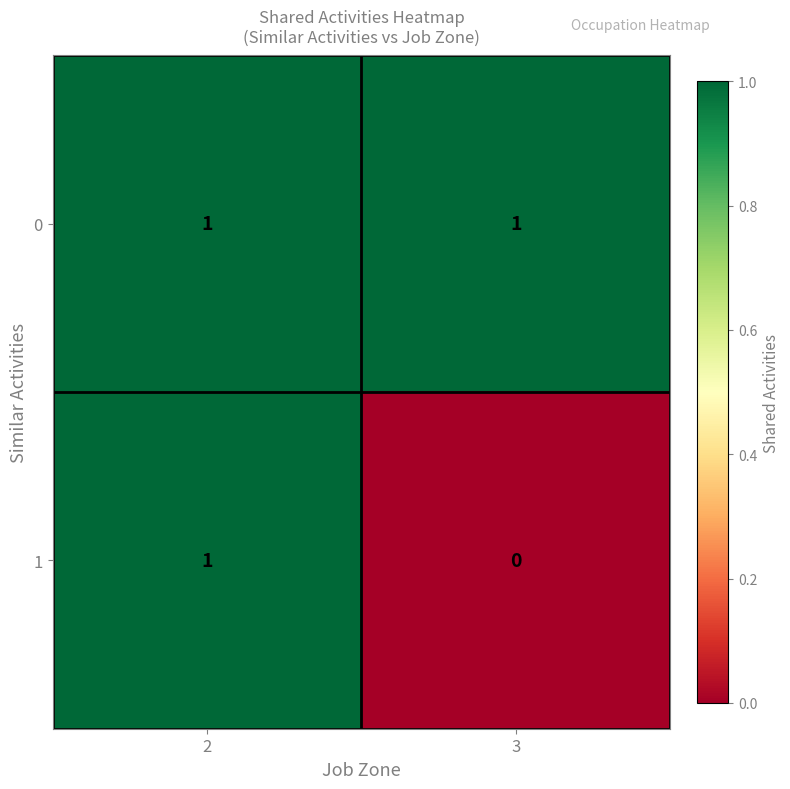

Count the number of data series in this chart.

2